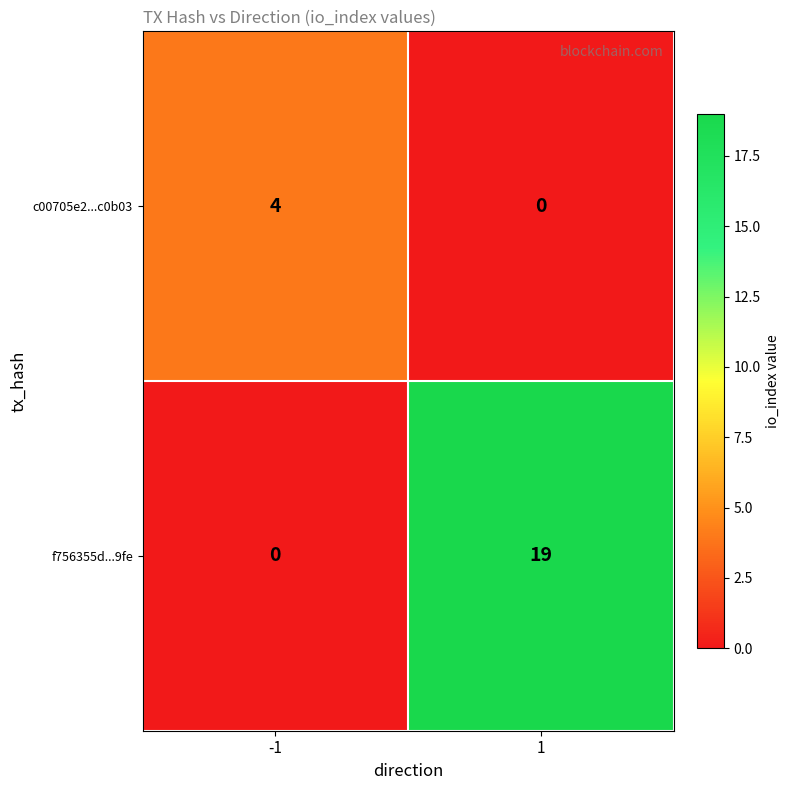

What is the difference between the maximum and minimum values in the f756355d...9fe series?

19